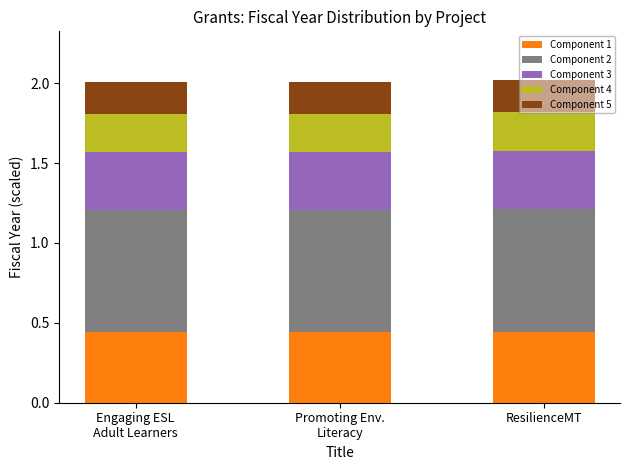

How many bars are there in total?

3